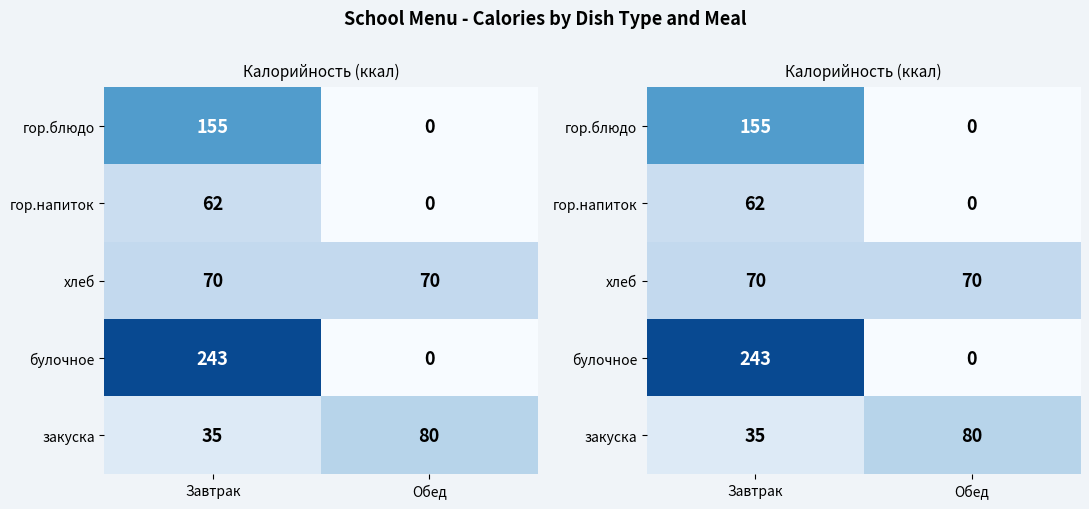

What is the approximate value of гор.блюдо at Завтрак?

155.2